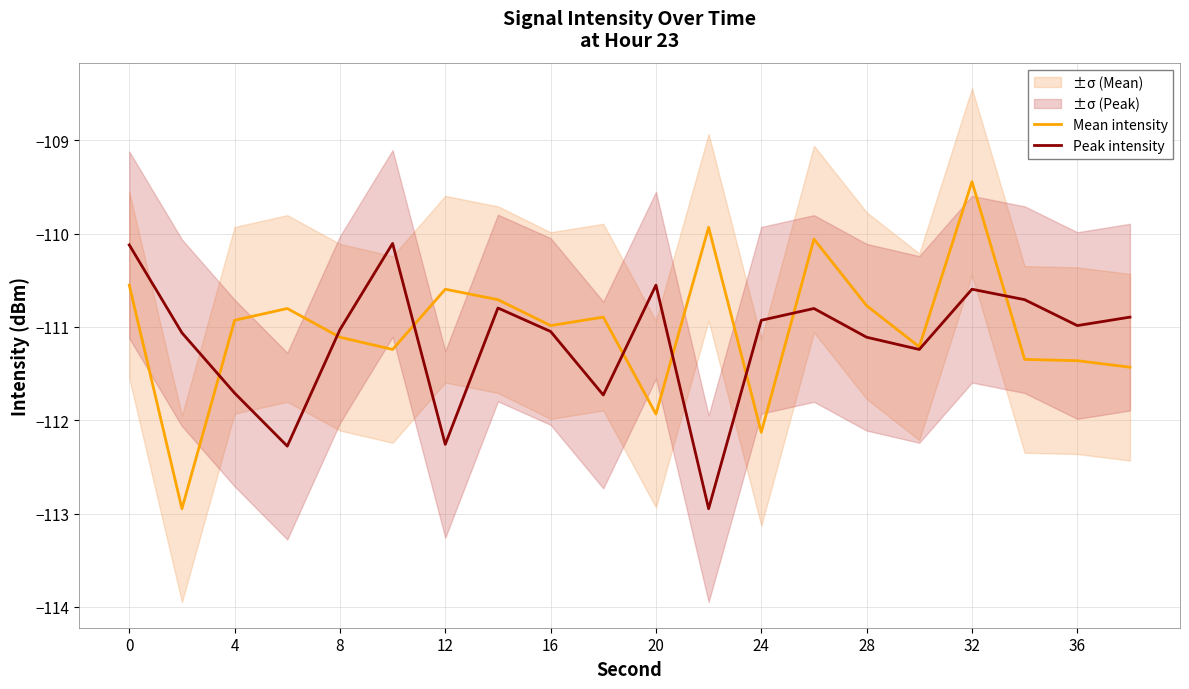

How many interior local valleys does the Peak intensity series have?

6